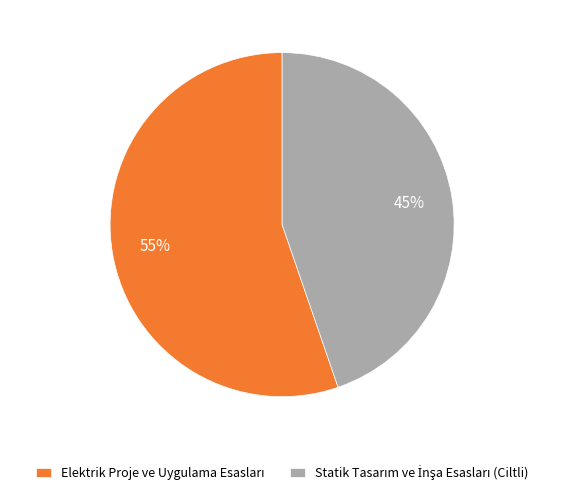

Does any single category account for the majority?

Yes